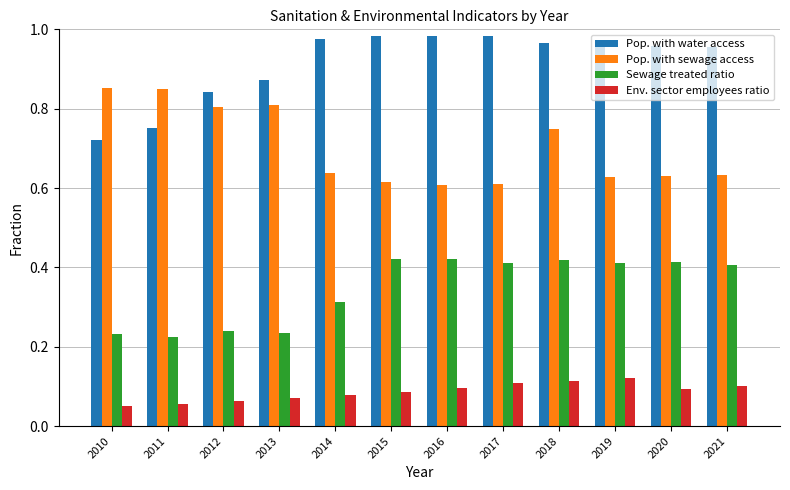

Which series has the widest spread of values?

Pop. with water access